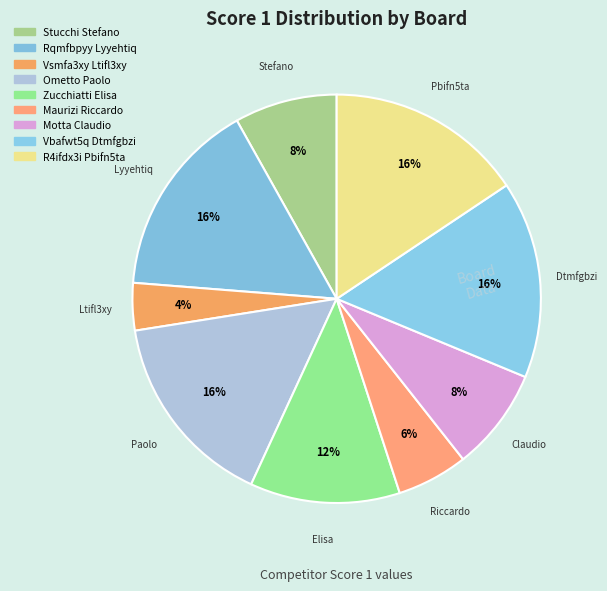

How many slices are in this pie chart?

9